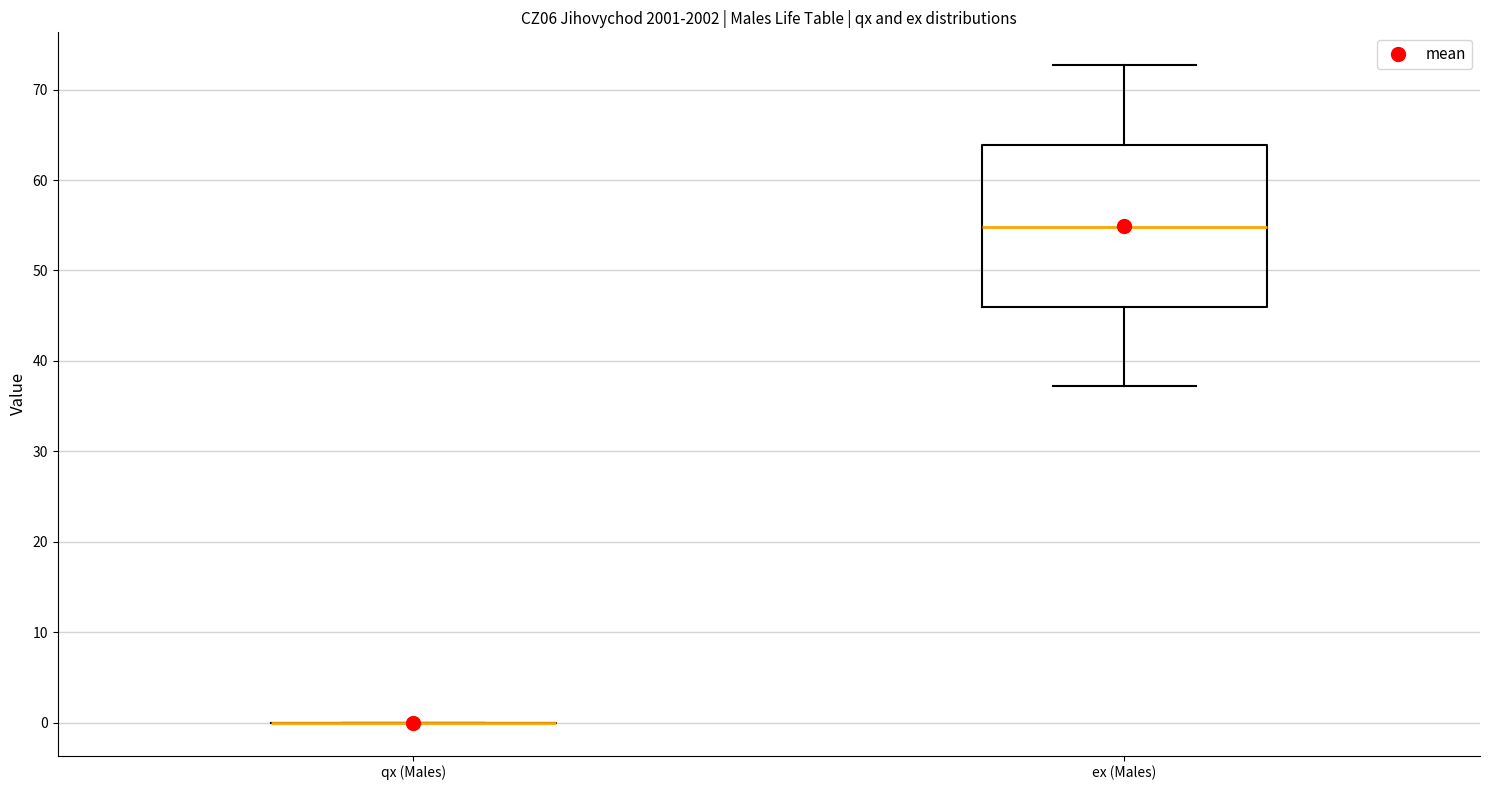

Which box is the tallest, from its lower edge to its upper edge?

ex (Males)